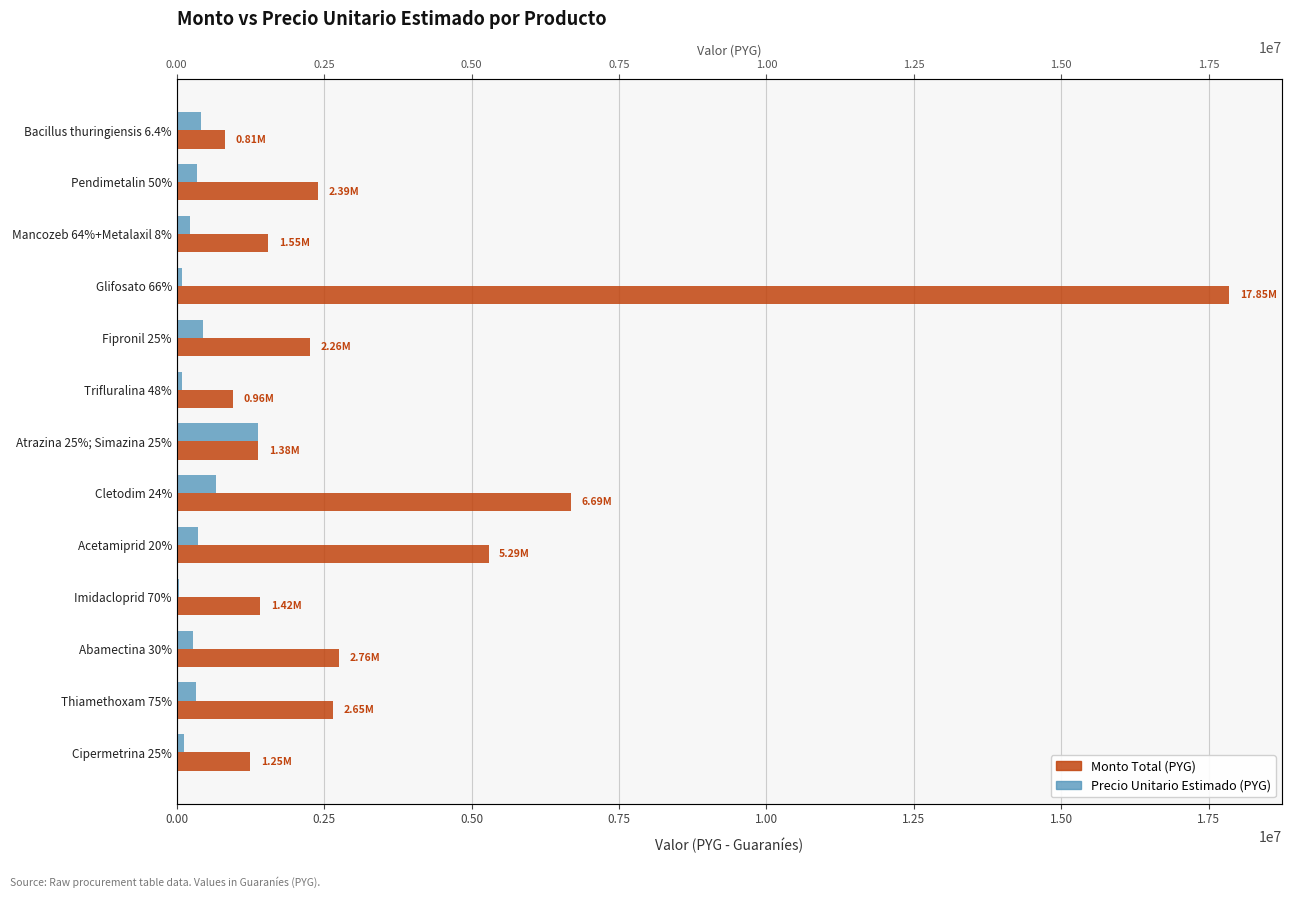

Does the chart contain stacked bars?

No